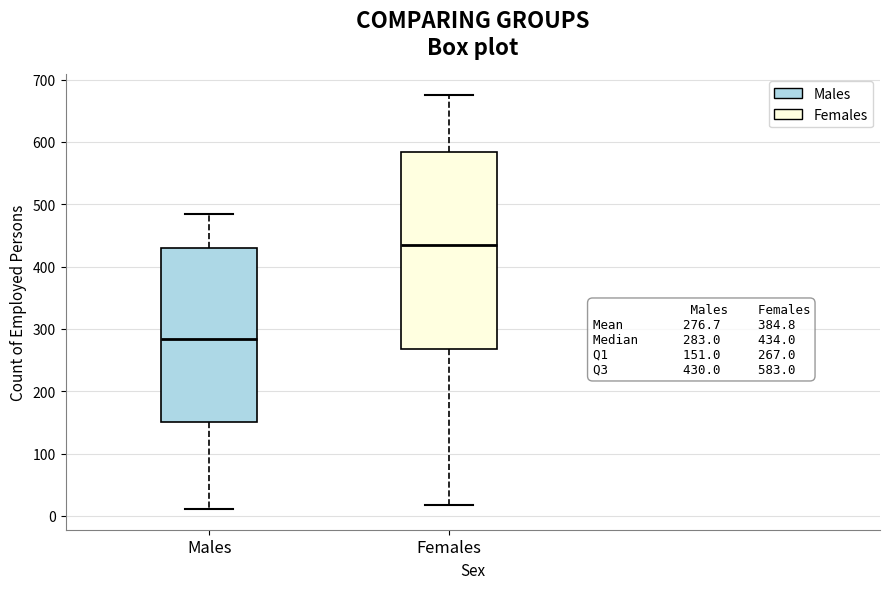

Which box is the tallest, from its lower edge to its upper edge?

Females